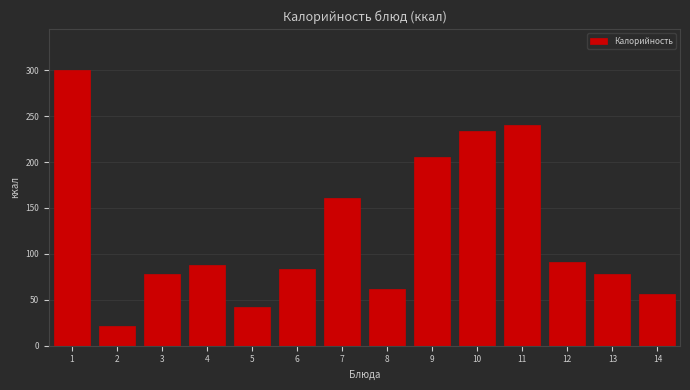

Reading left to right, list all the values displayed in this chart.

1=300	2=21	3=78	4=88	5=42	6=83	7=161	8=62	9=206	10=234	11=240	12=91	13=78	14=56